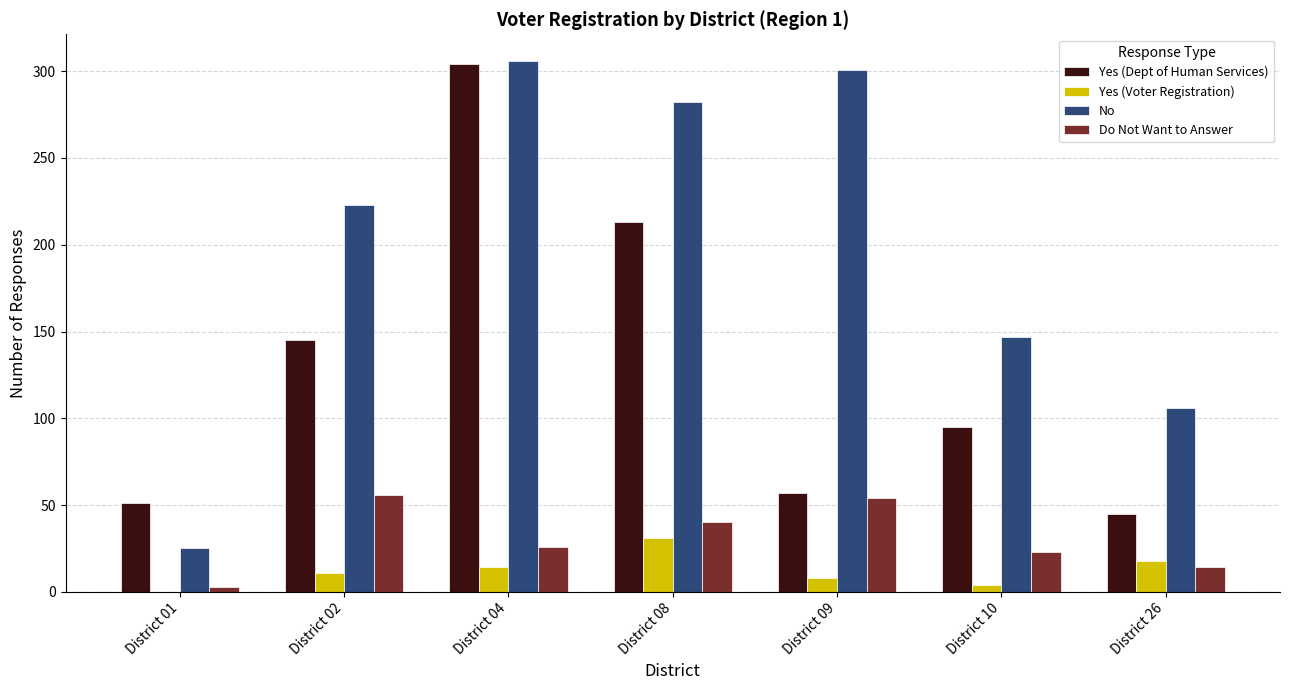

How many distinct data groups are displayed?

4